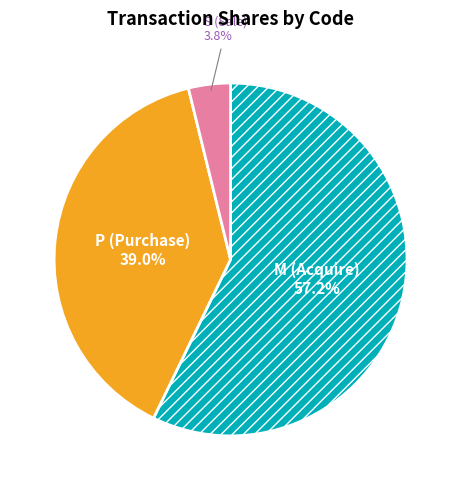

Does any single category account for the majority?

Yes